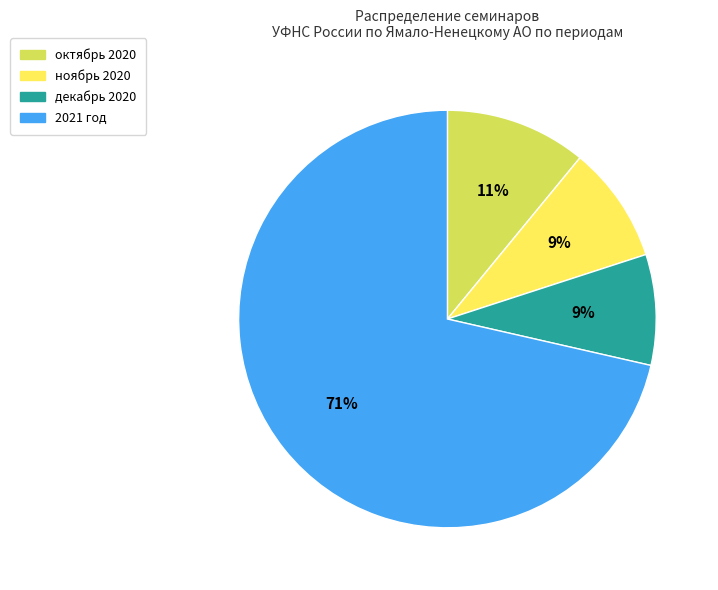

To the nearest percent, what is the average slice percentage?

25%